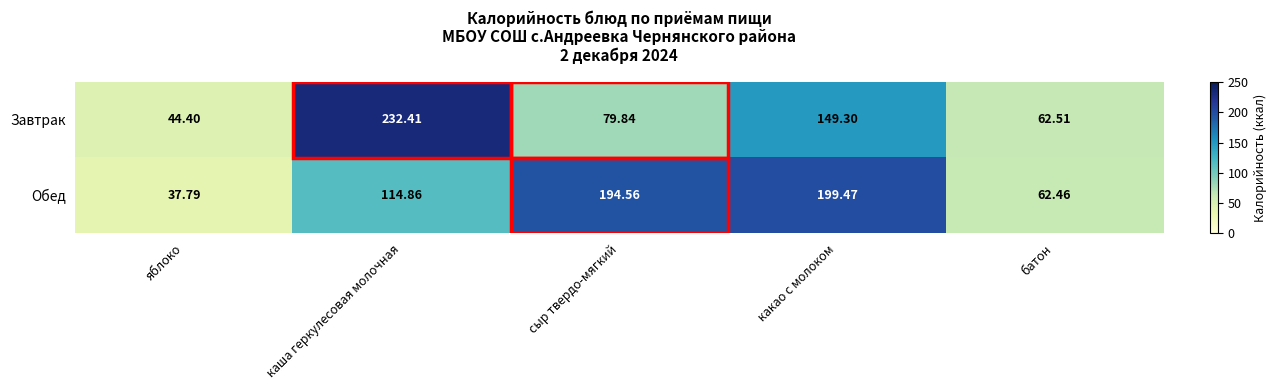

List the series in order of their overall mean, lowest first.

Завтрак, Обед